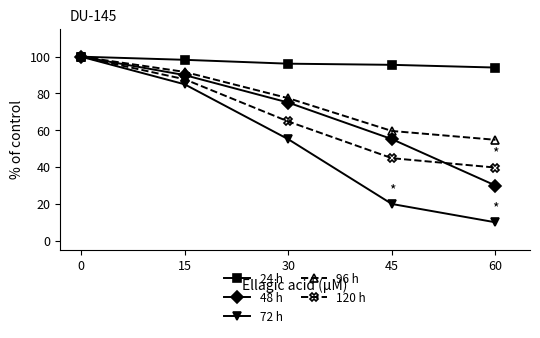

At 15, list the series in order from smallest to largest.

72 h, 120 h, 48 h, 96 h, 24 h